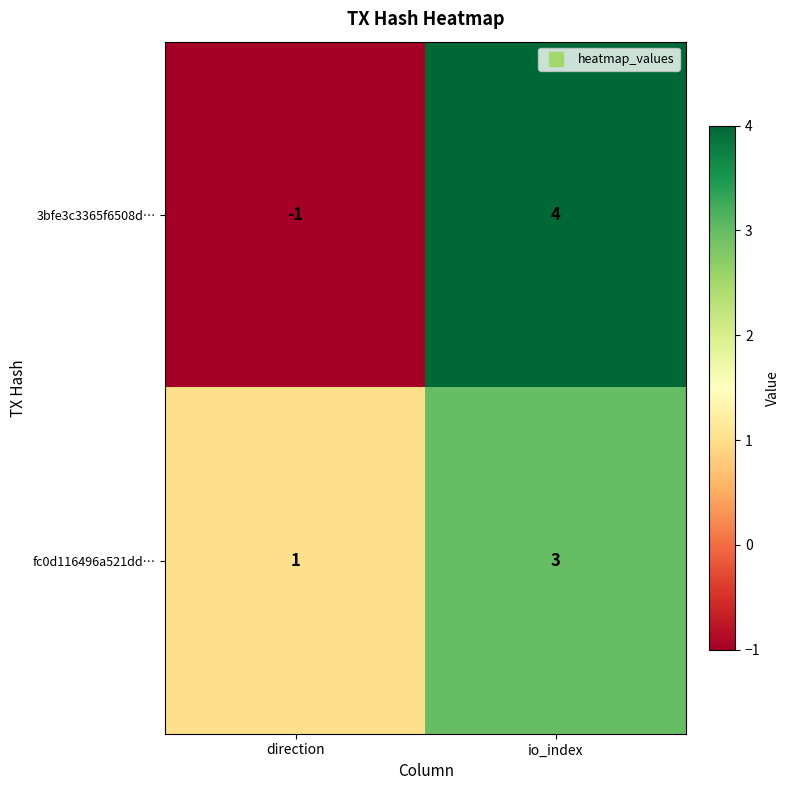

The value of 3bfe3c3365f6508d… at io_index is 5. True or false?

False